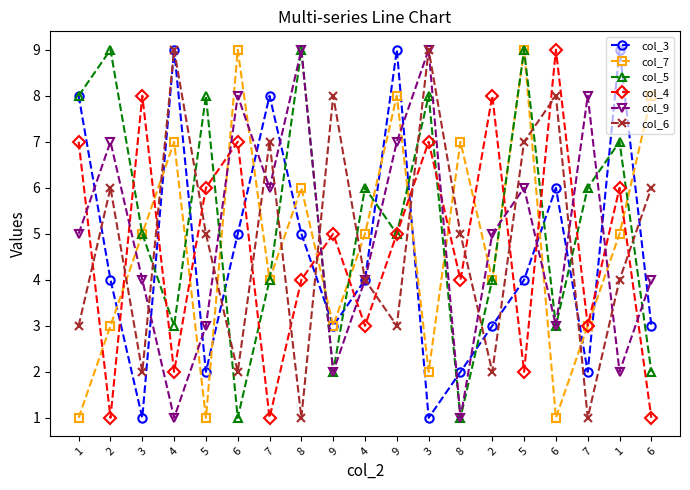

What is the average value of the col_3 series?

5